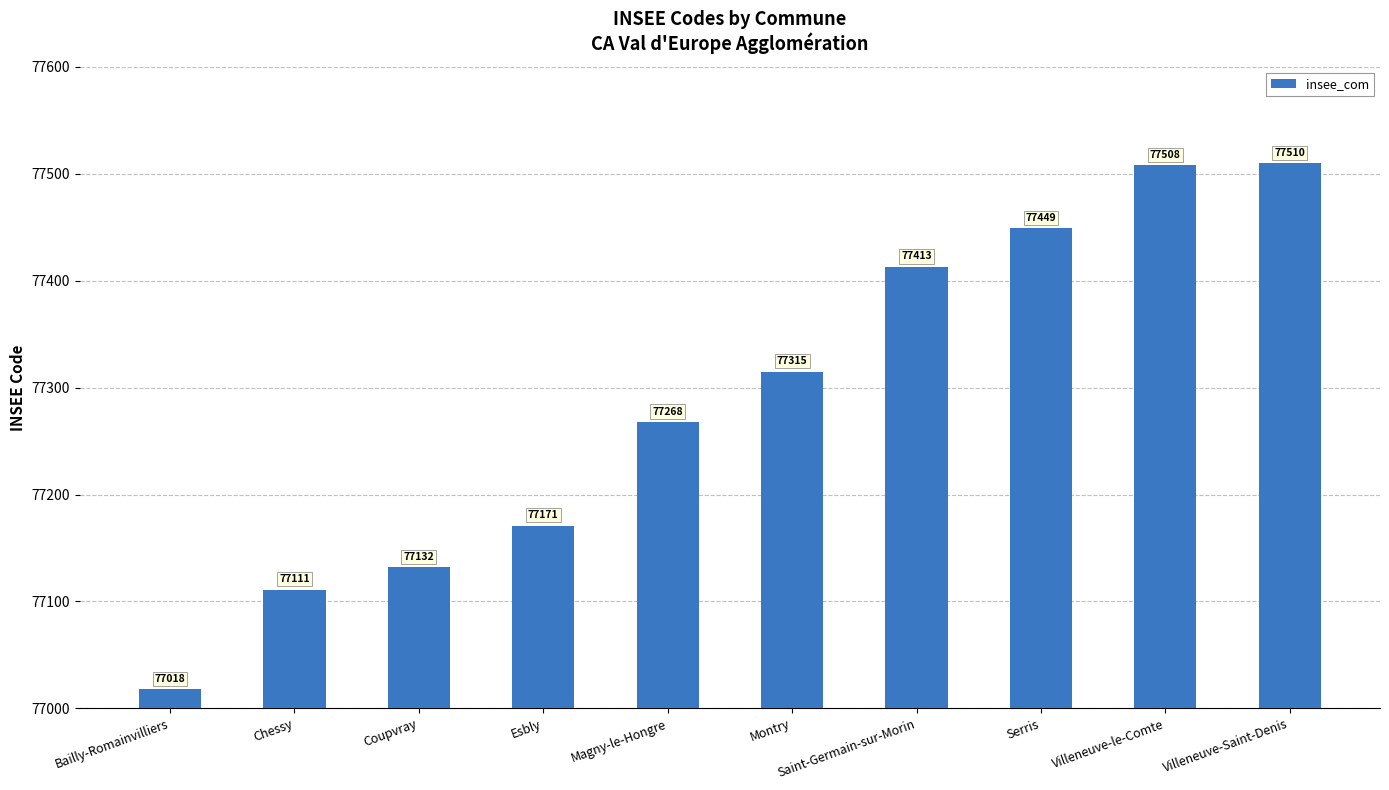

Is it true that the value at Magny-le-Hongre is 113519?

False